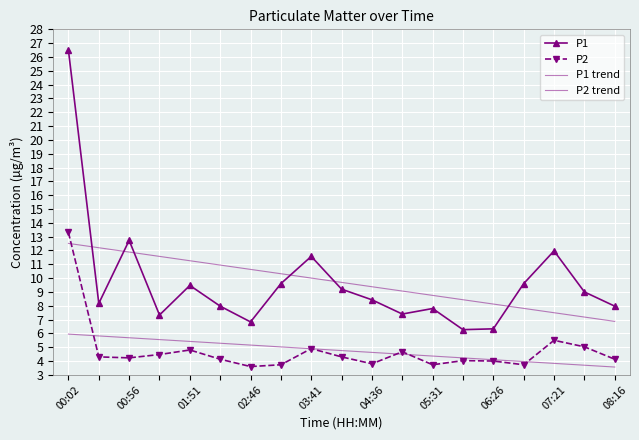

List the series in order of their peak value, lowest first.

P2 trend, P1 trend, P2, P1